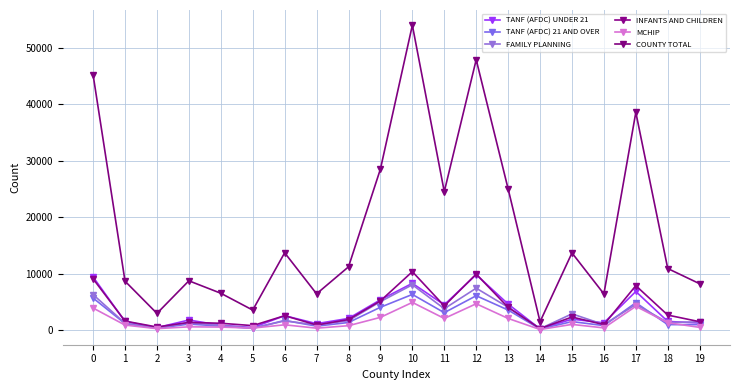

At which category does the chart reach its peak across all series?

10